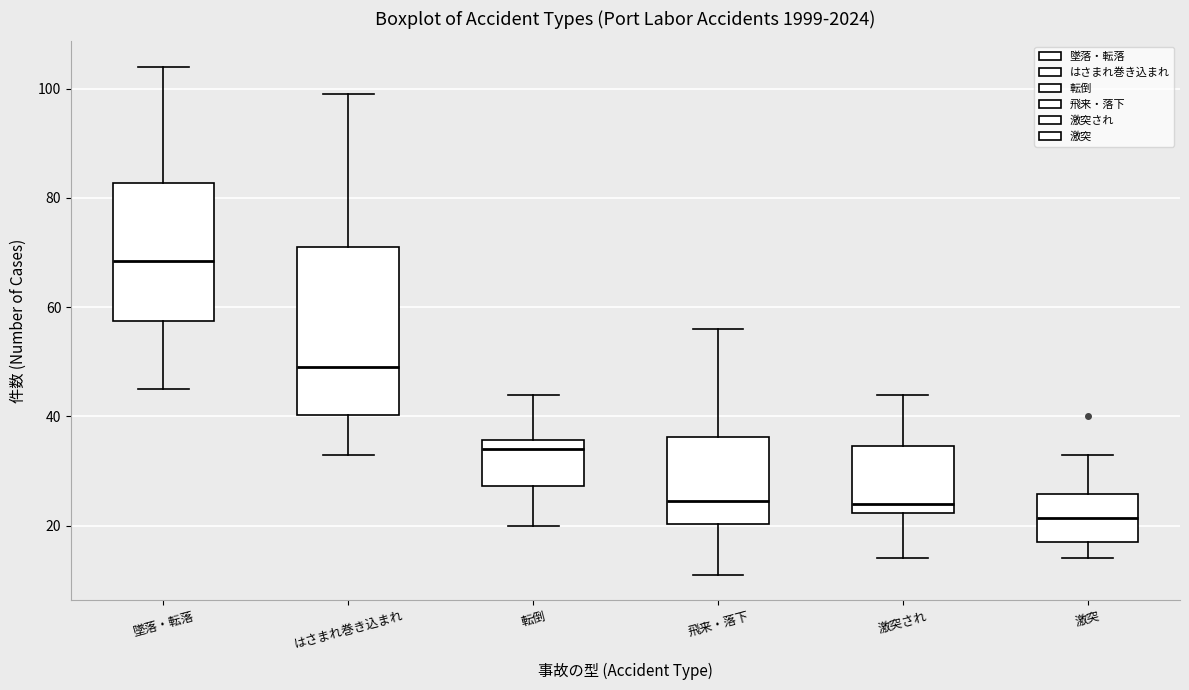

Where does the upper whisker of the box for 激突され end on the y-axis? The values are not printed on the chart, so give them approximately, as read against the axis.

44